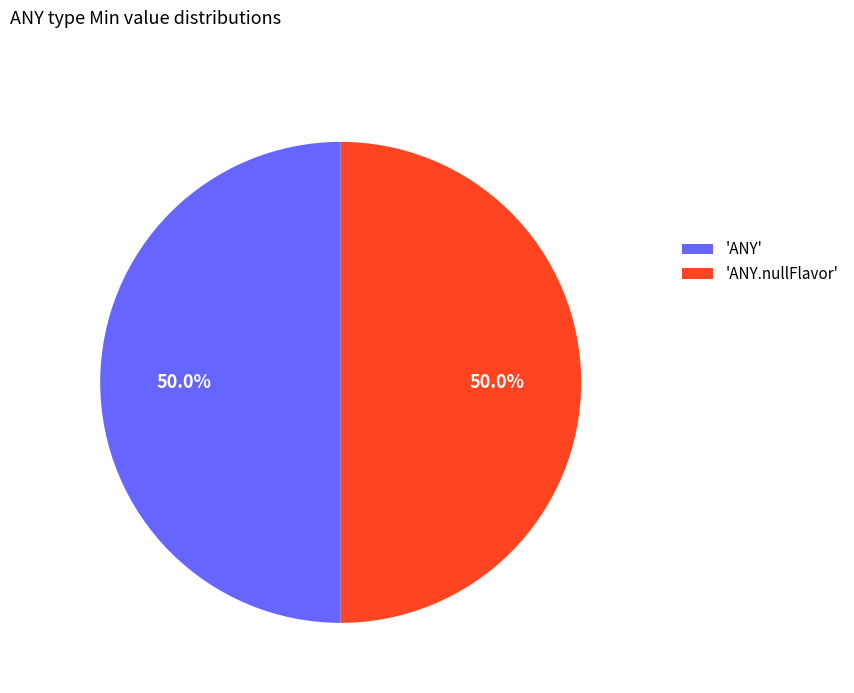

What is the total percentage of 'ANY' and 'ANY.nullFlavor'?

100.0%